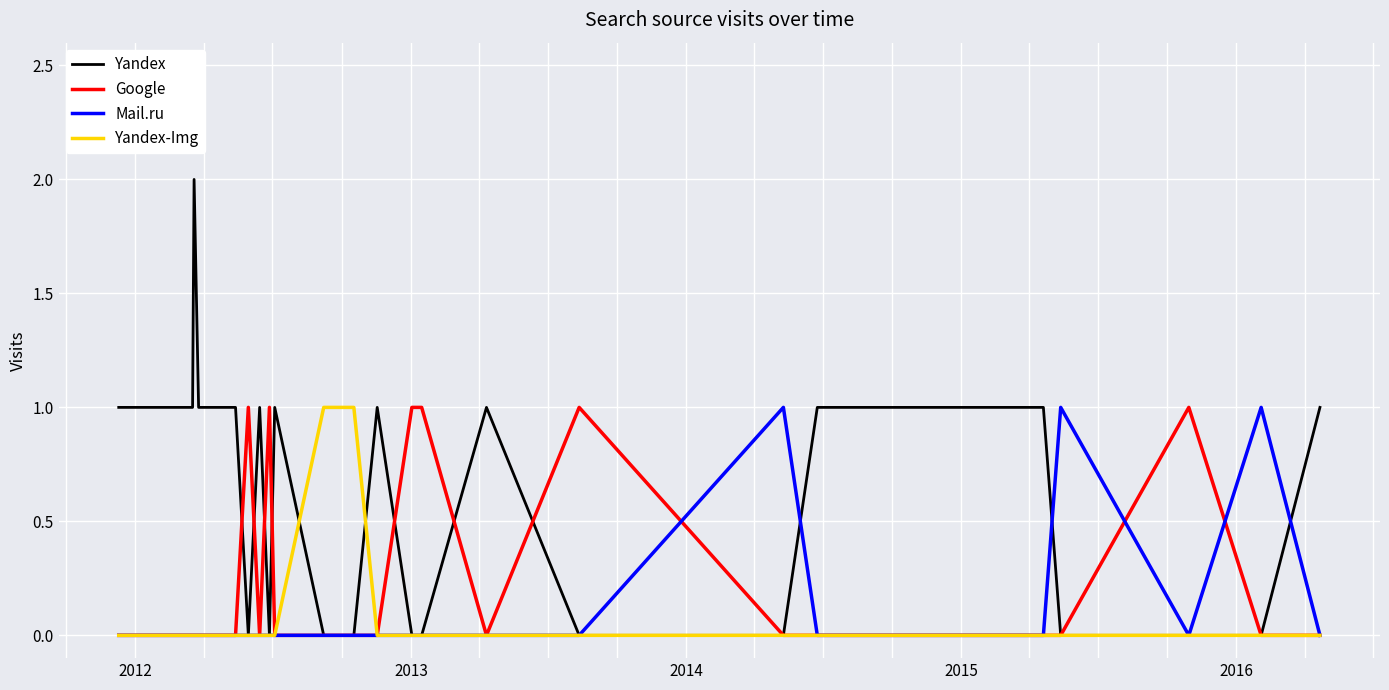

Which series has the widest spread of values?

Yandex